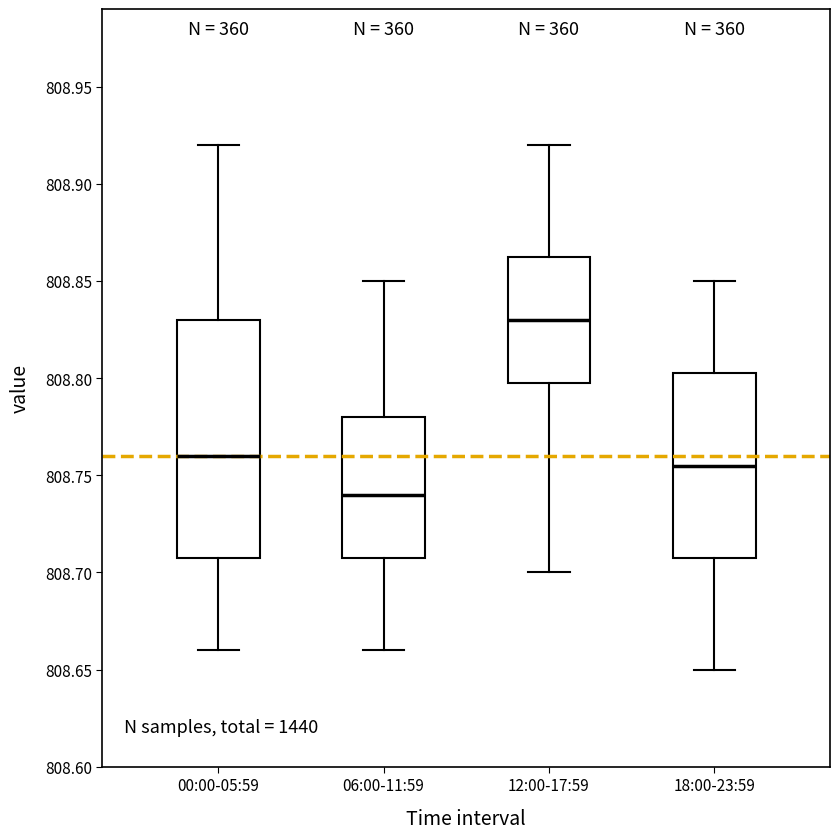

Reading left to right, read every box against the y-axis: the position of its median line, the range the box covers, and the ends of its whiskers. The values are not printed on the chart, so give them approximately, as read against the axis.

00:00-05:59: median 808.760, box 808.710 to 808.830, whiskers 808.660 to 808.920
06:00-11:59: median 808.740, box 808.710 to 808.780, whiskers 808.660 to 808.850
12:00-17:59: median 808.830, box 808.800 to 808.865, whiskers 808.700 to 808.920
18:00-23:59: median 808.755, box 808.710 to 808.805, whiskers 808.650 to 808.850